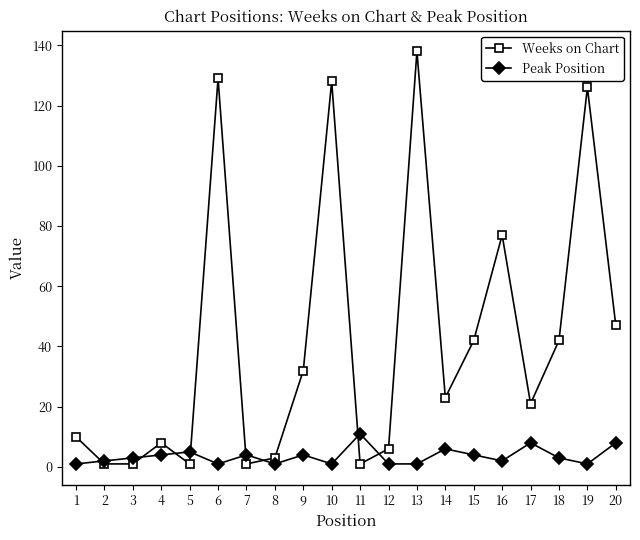

Which category has the highest value in the Peak Position series?

11